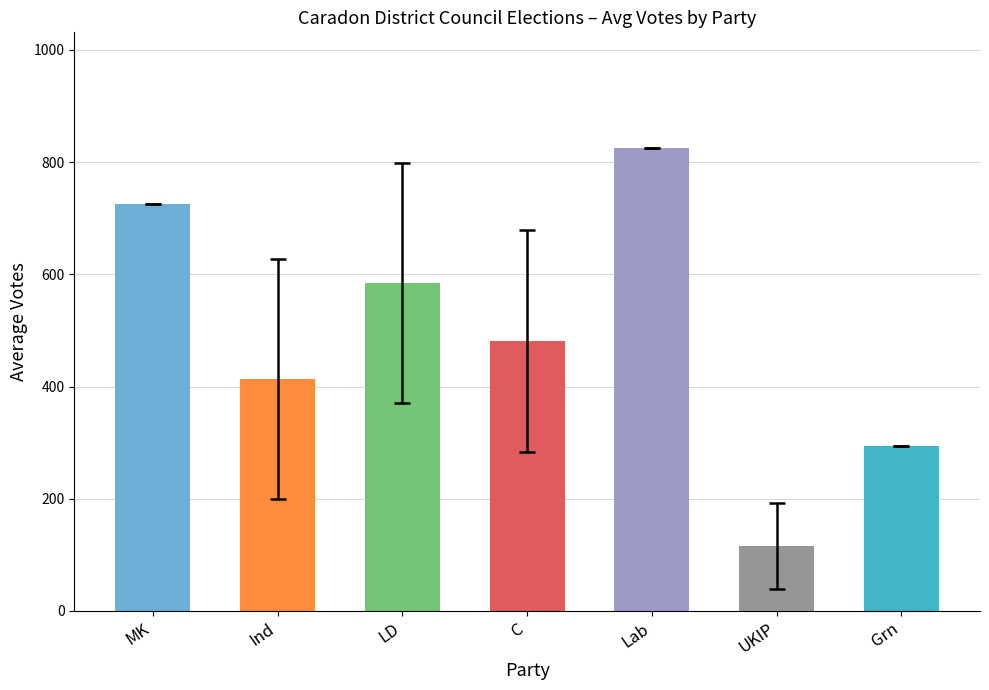

List the labels in order of value, largest first.

Lab, MK, LD, C, Ind, Grn, UKIP